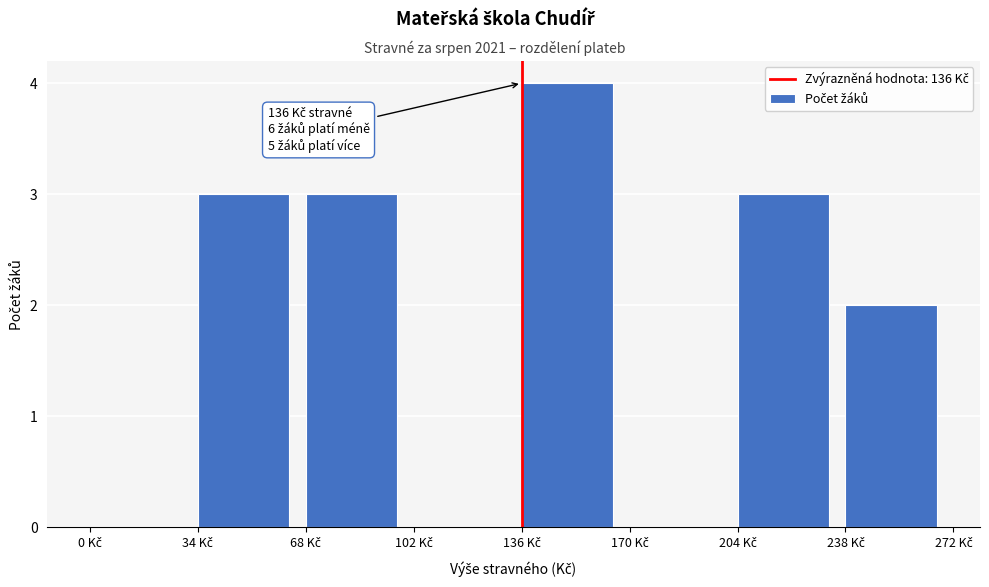

Which range on the x-axis has the tallest bar?

136 to 170